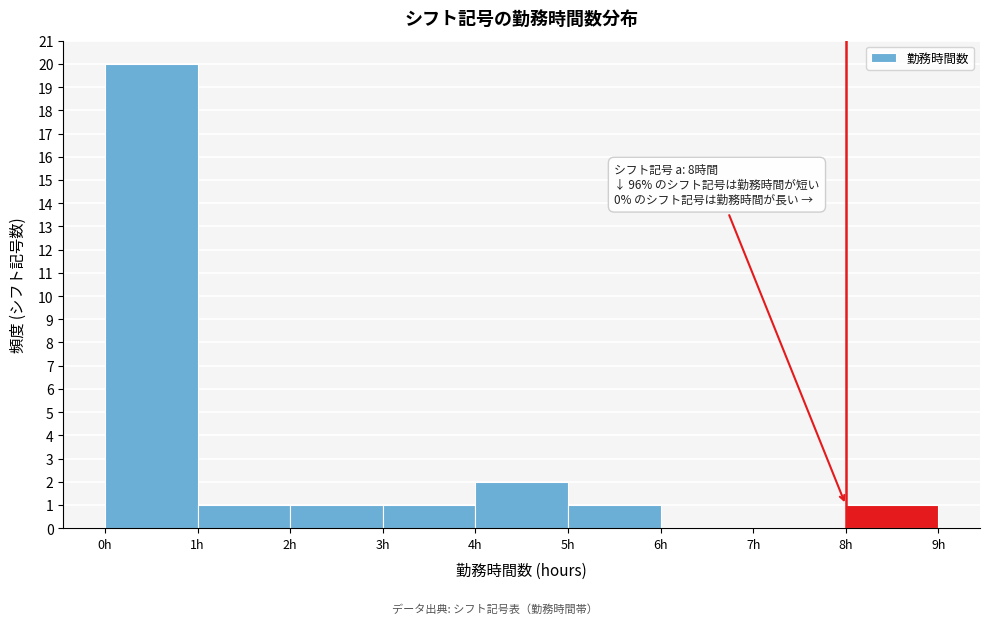

Which range on the x-axis has the tallest bar?

0 to 1